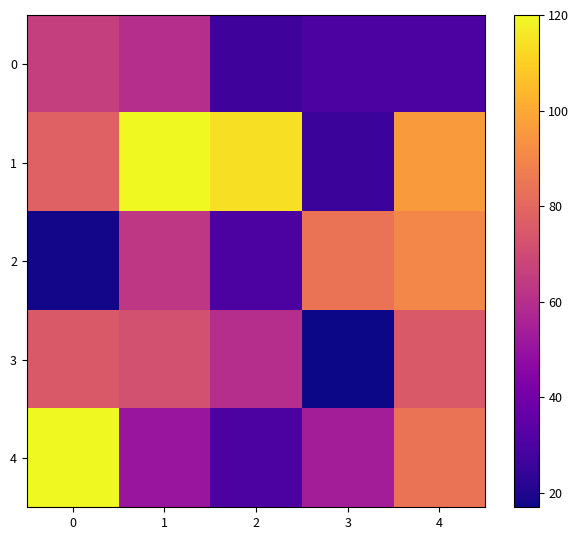

What is the total value across all series at 4?

375